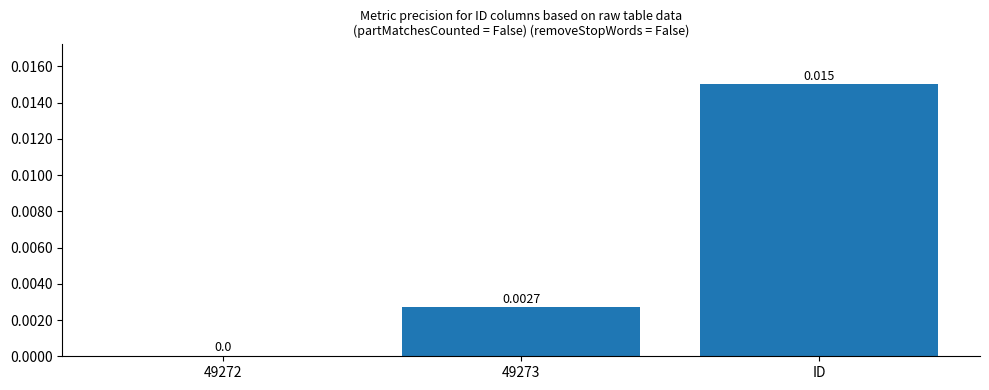

At which category does the chart reach its peak across all series?

ID